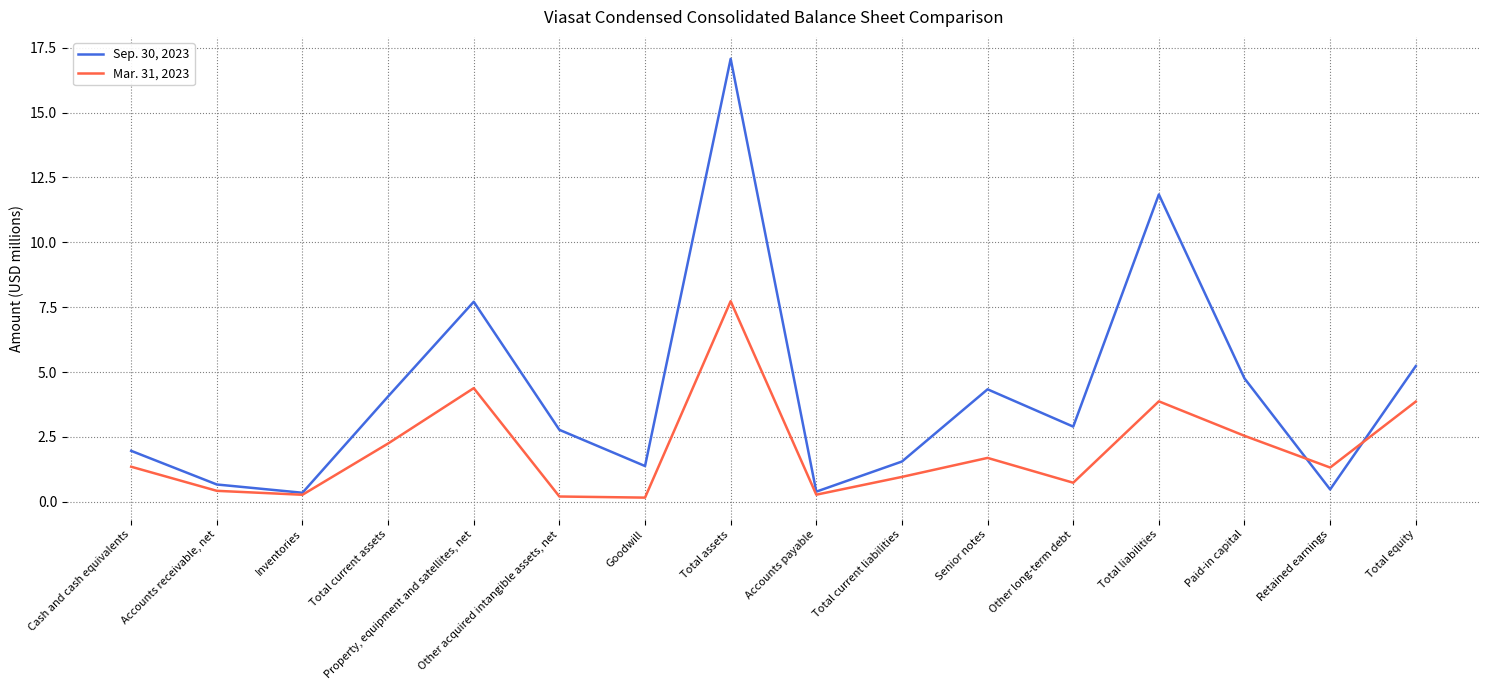

At which category is the sum across all series the highest?

Total assets